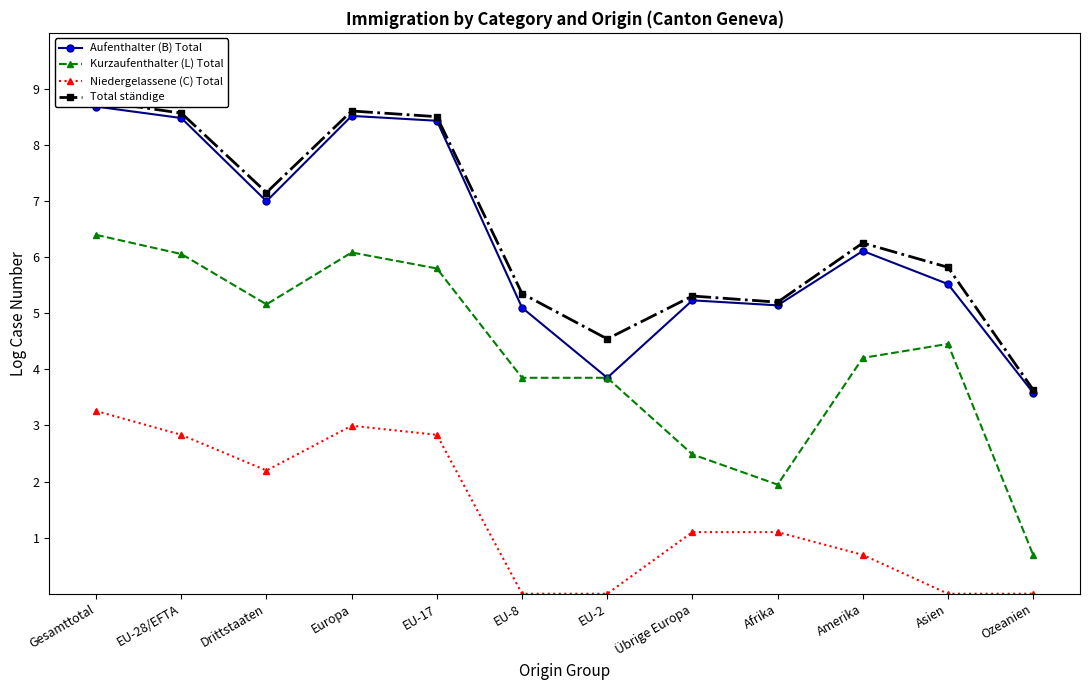

List the labels in order of Aufenthalter (B) Total value, smallest first.

Ozeanien, EU-2, EU-8, Afrika, Übrige Europa, Asien, Amerika, Drittstaaten, EU-17, EU-28/EFTA, Europa, Gesamttotal